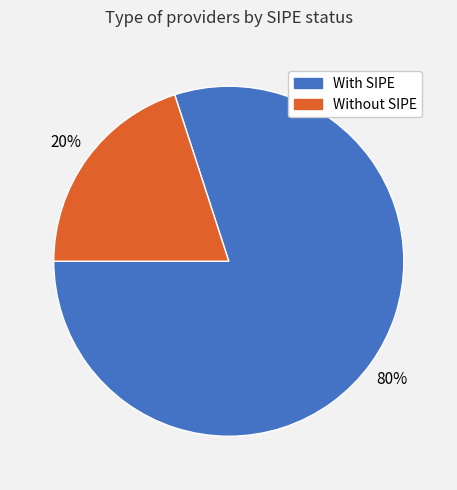

To the nearest percent, what is the average slice percentage?

50%